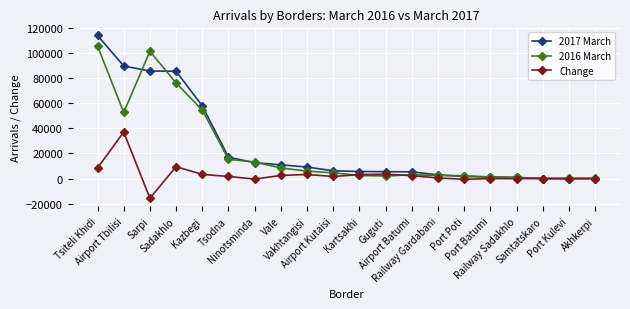

Which label corresponds to the smallest value in the chart?

Sarpi